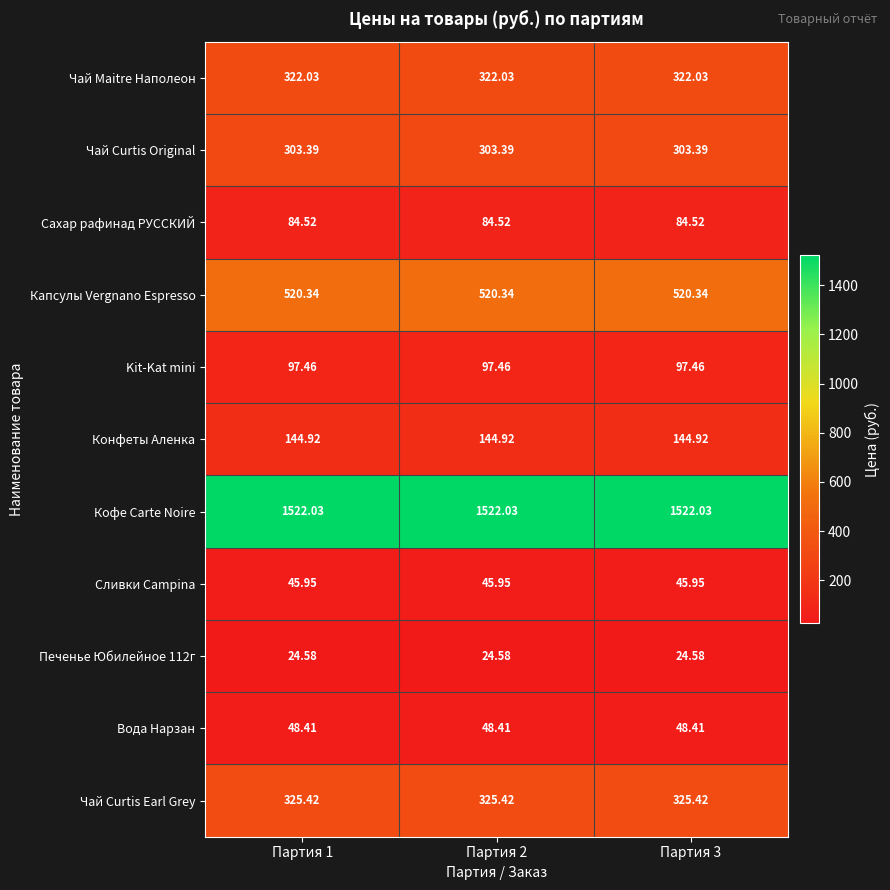

Is the value of Вода Нарзан at Партия 2 greater than the value of Kit-Kat mini at Партия 1?

No